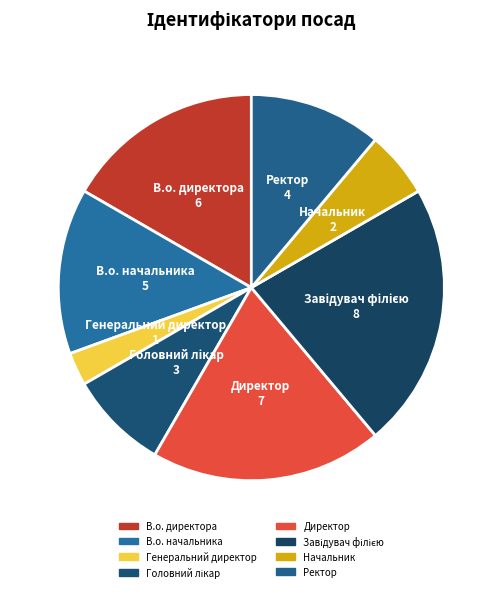

The Директор slice represents 19% of the pie. True or false?

True